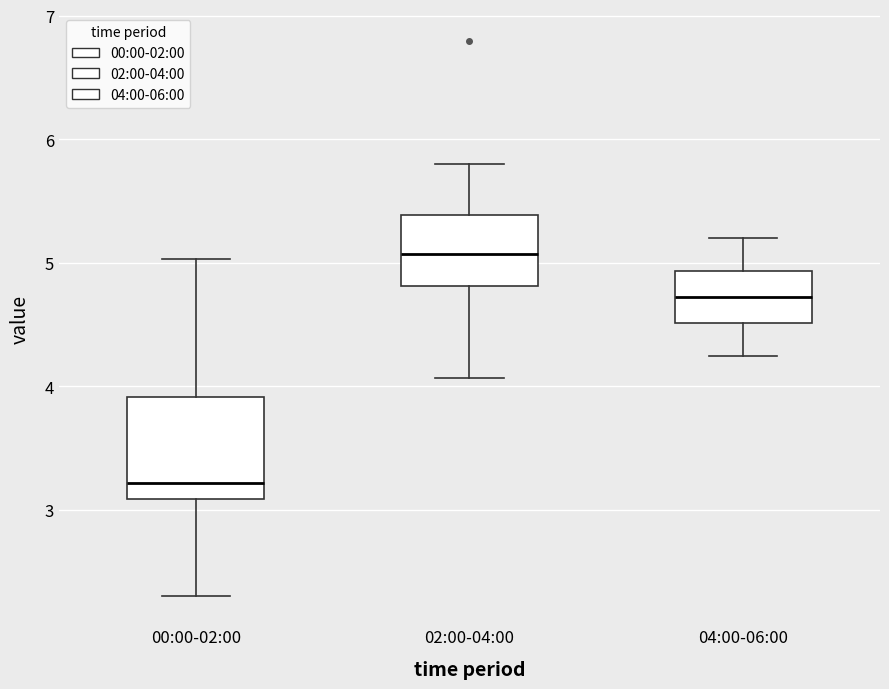

Where is the upper edge of the box for 00:00-02:00 on the y-axis? The values are not printed on the chart, so give them approximately, as read against the axis.

3.9